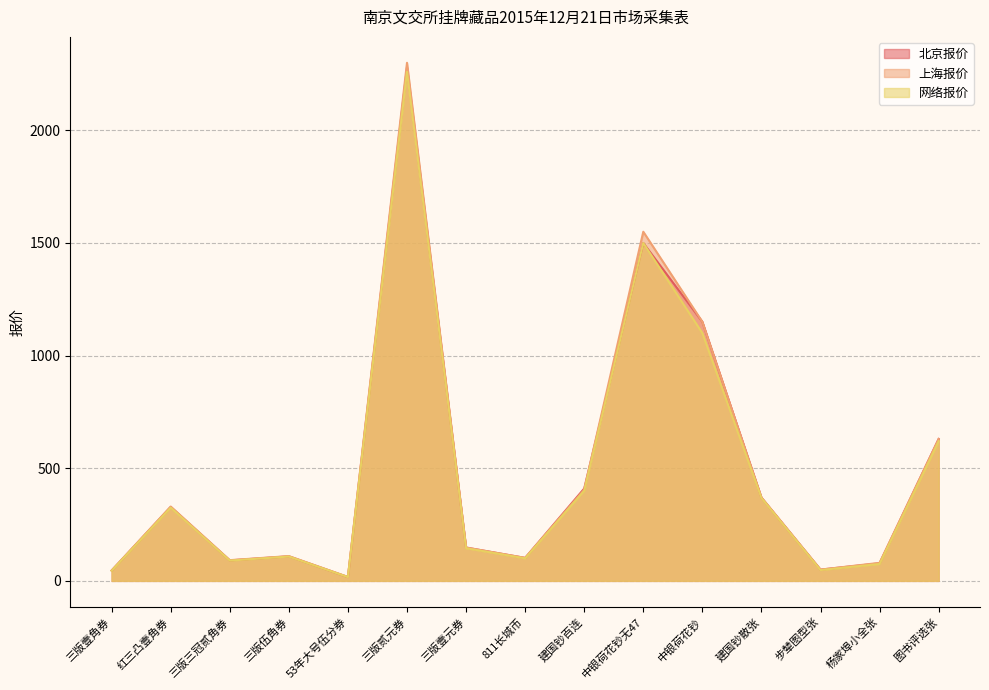

Rank the series by their maximum value, from highest to lowest.

上海报价, 北京报价, 网络报价